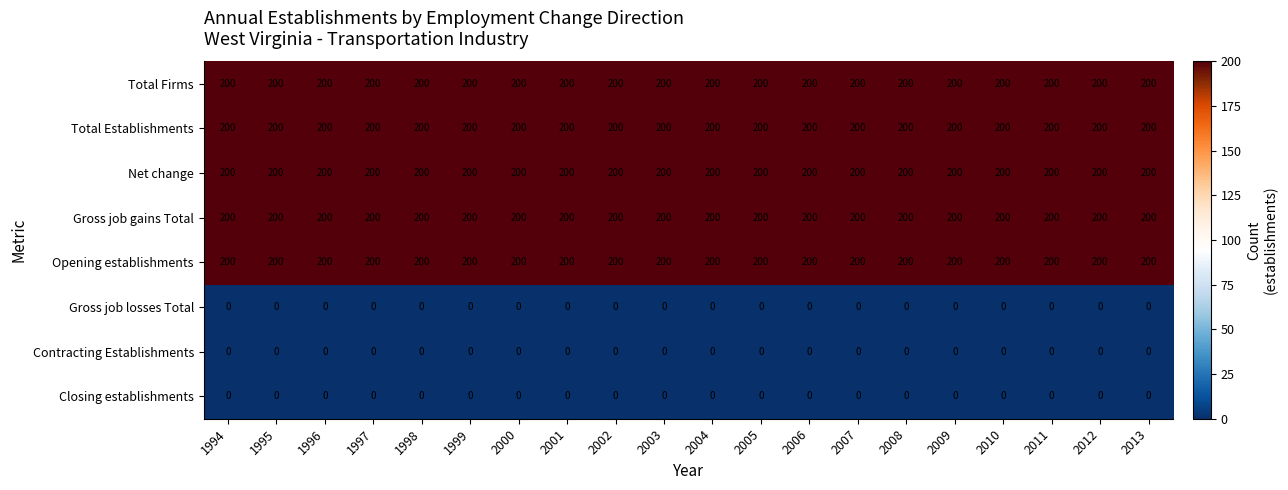

What is the greatest value displayed?

200